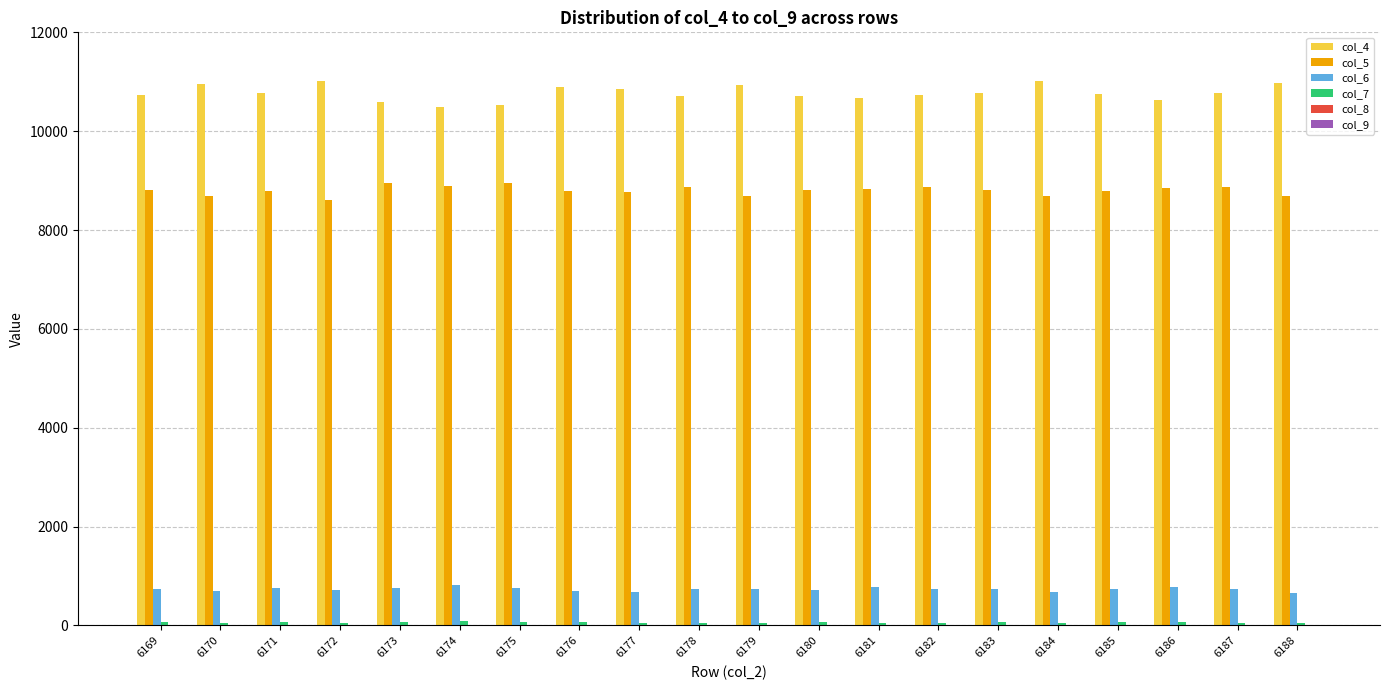

The value of col_5 at 6186 is 8858. True or false?

True